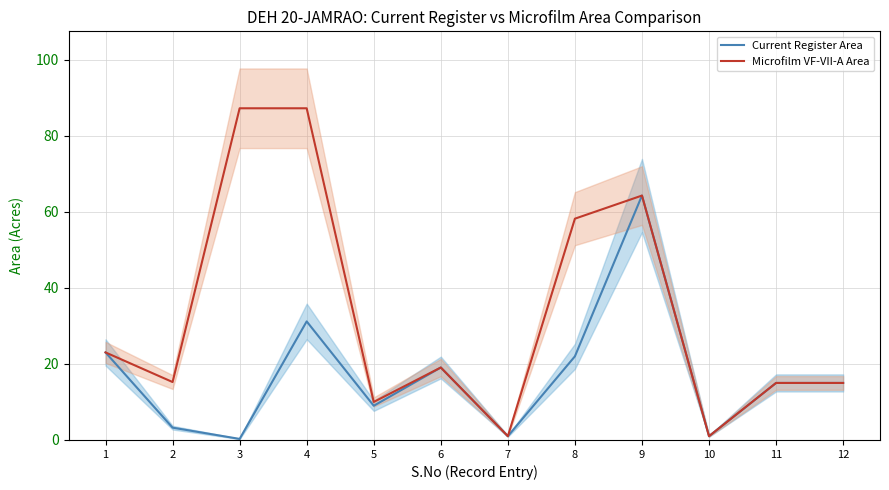

Rank the series by their maximum value, from lowest to highest.

Current Register Area, Microfilm VF-VII-A Area